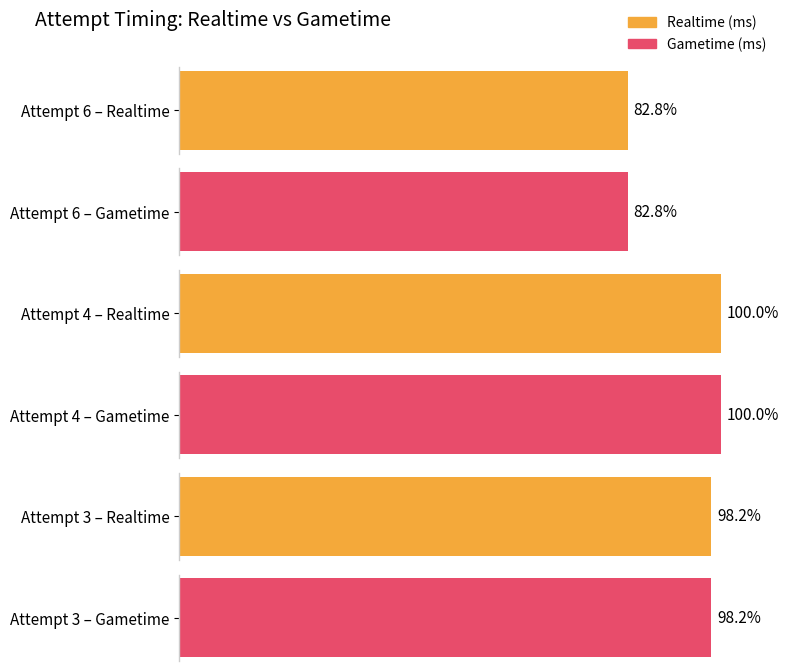

The Gametime (ms) series shows -1941654 at 9. True or false?

False